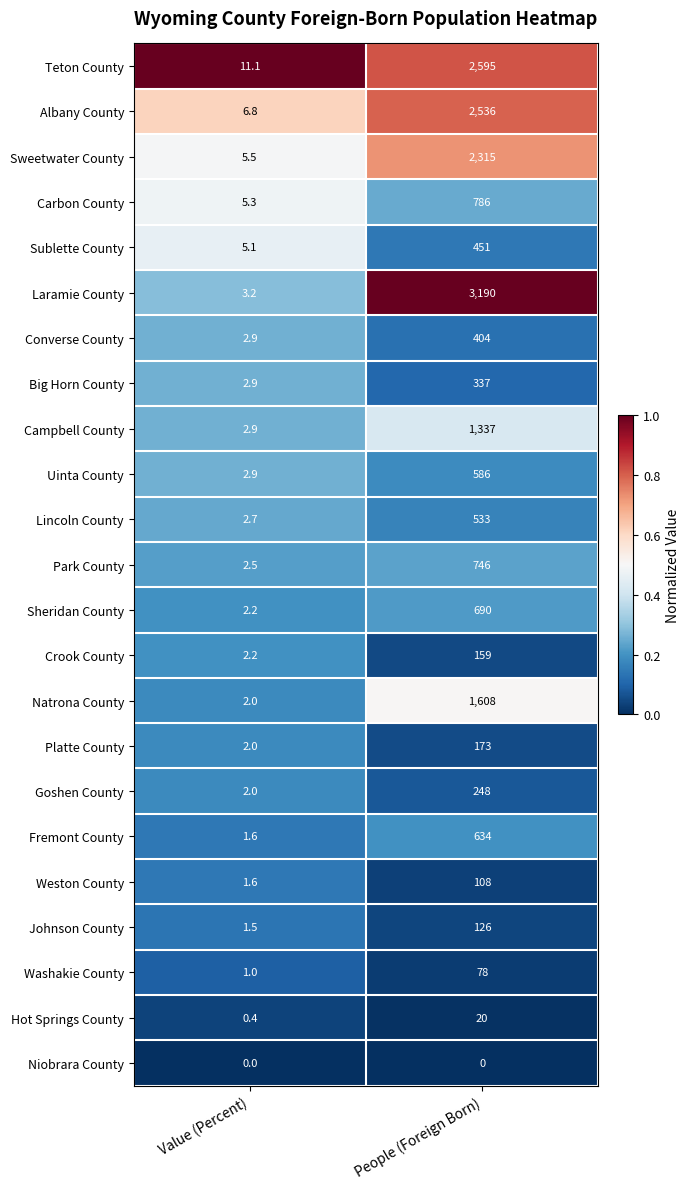

Which category has the lowest value in the Lincoln County series?

Value (Percent)